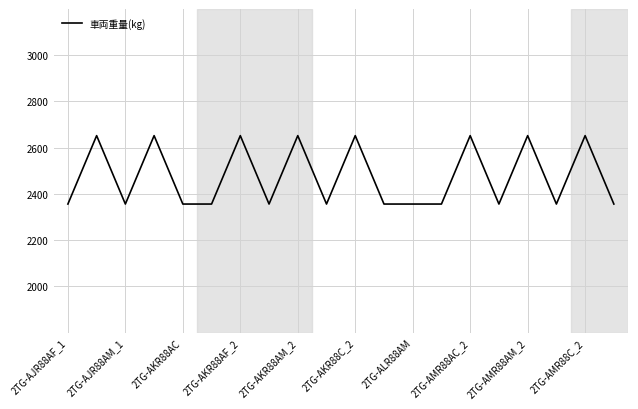

What is the difference between the maximum and minimum values?

296